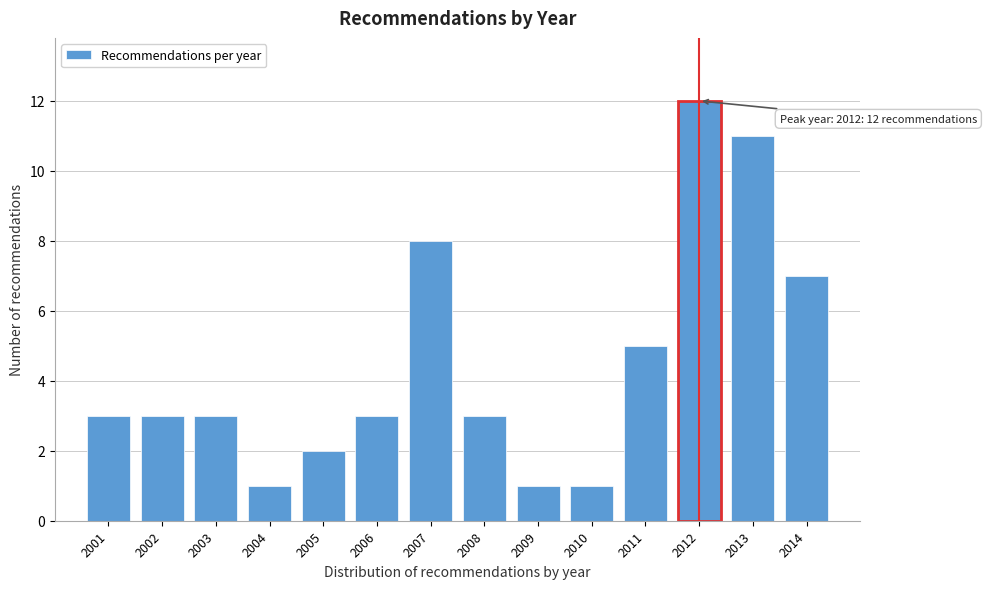

Reading left to right, extract all data points from this chart.

3	3	3	1	2	3	8	3	1	1	5	12	11	7